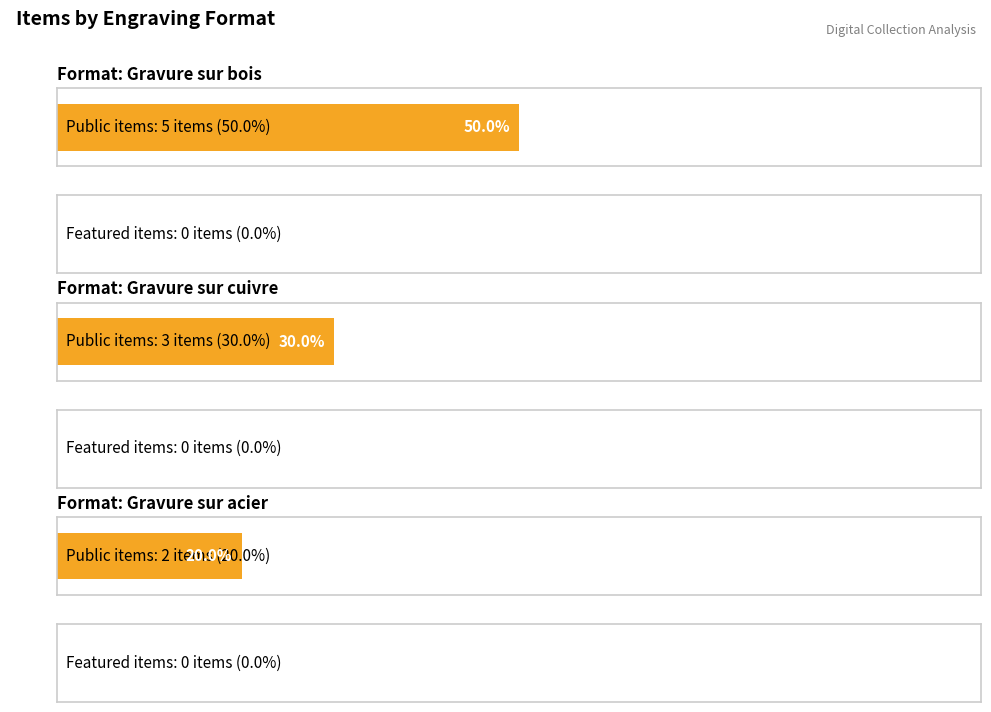

Between Gravure sur bois and Gravure sur acier, which series saw the biggest shift?

public